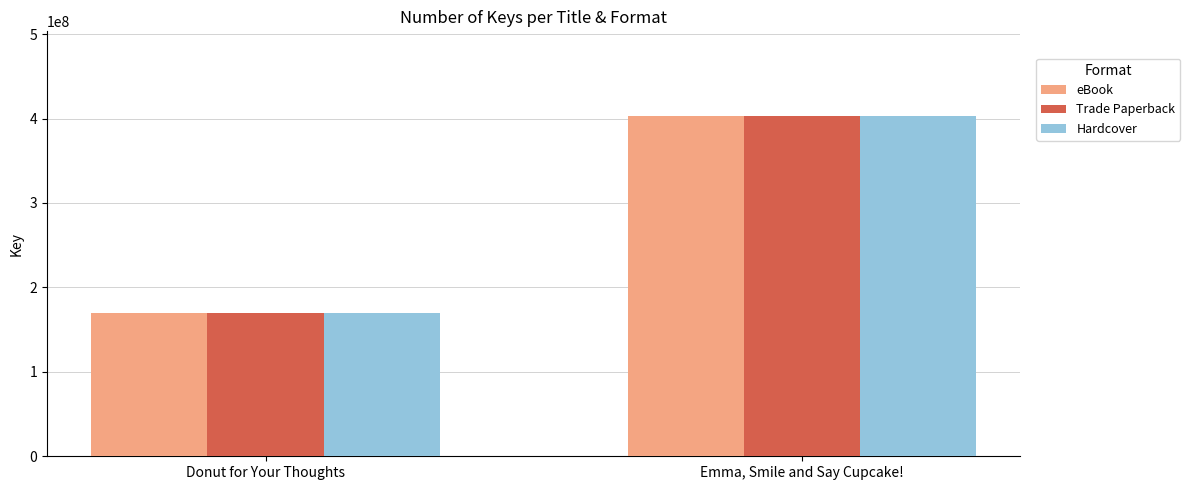

Are the bars grouped side by side (vs. stacked)?

Yes